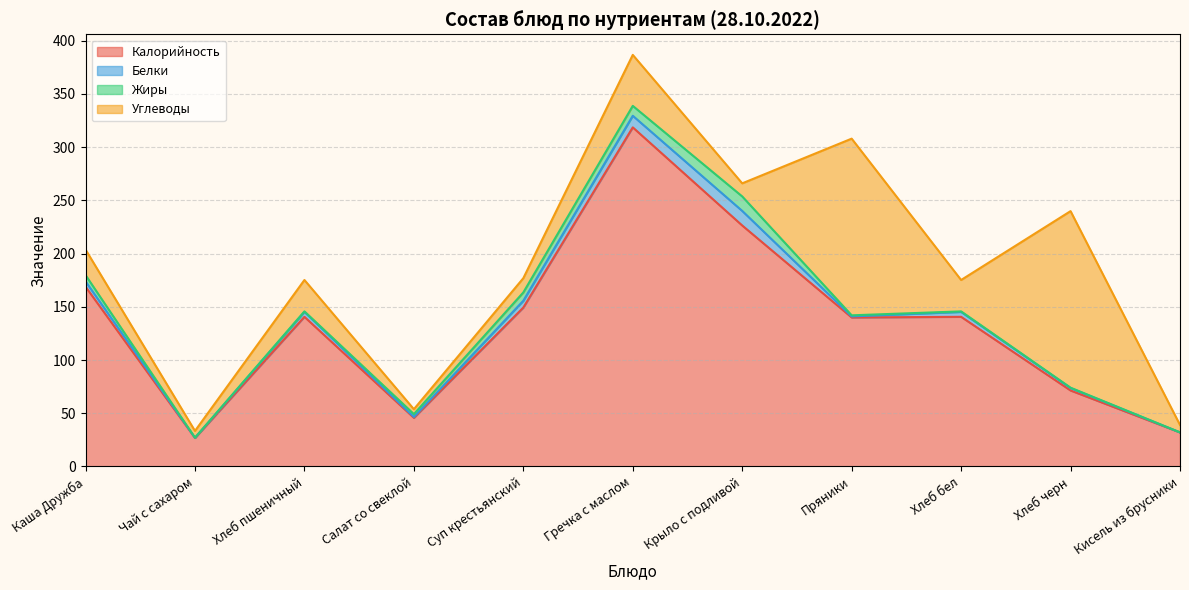

At which category is the sum across all series the highest?

Гречка с маслом